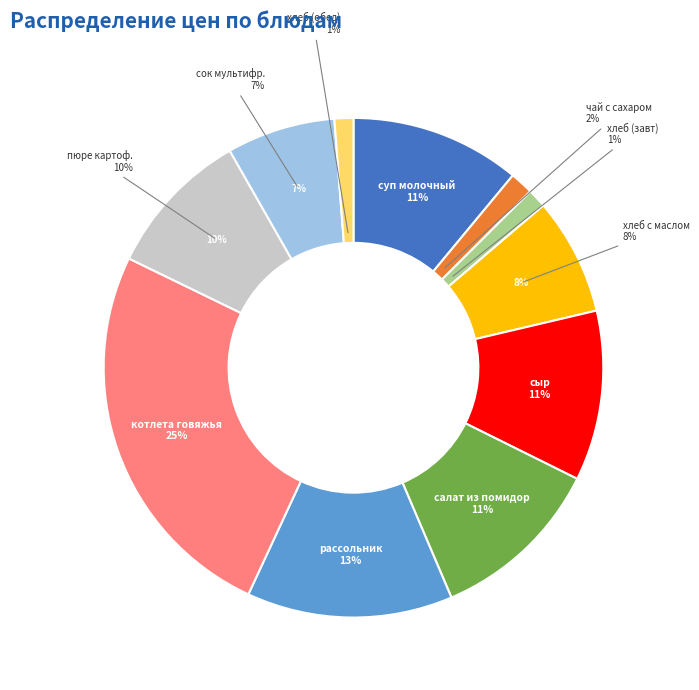

How many segments does this pie chart have?

11